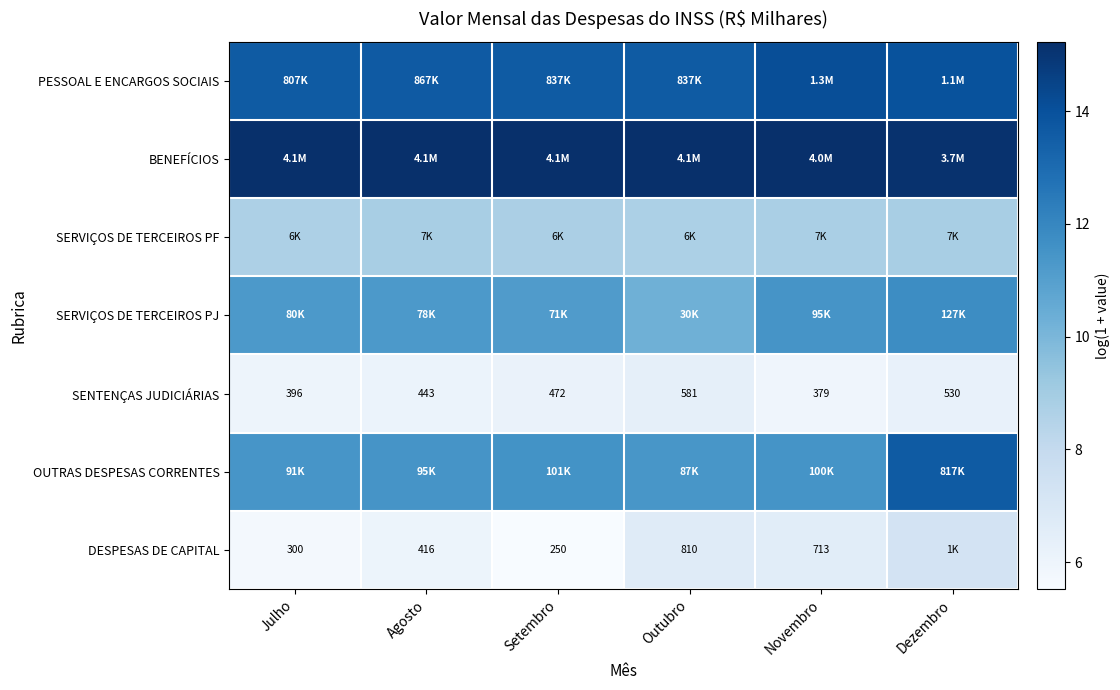

At Setembro, list the series in order from largest to smallest.

BENEFÍCIOS, PESSOAL E ENCARGOS SOCIAIS, OUTRAS DESPESAS CORRENTES, SERVIÇOS DE TERCEIROS PJ, SERVIÇOS DE TERCEIROS PF, SENTENÇAS JUDICIÁRIAS, DESPESAS DE CAPITAL